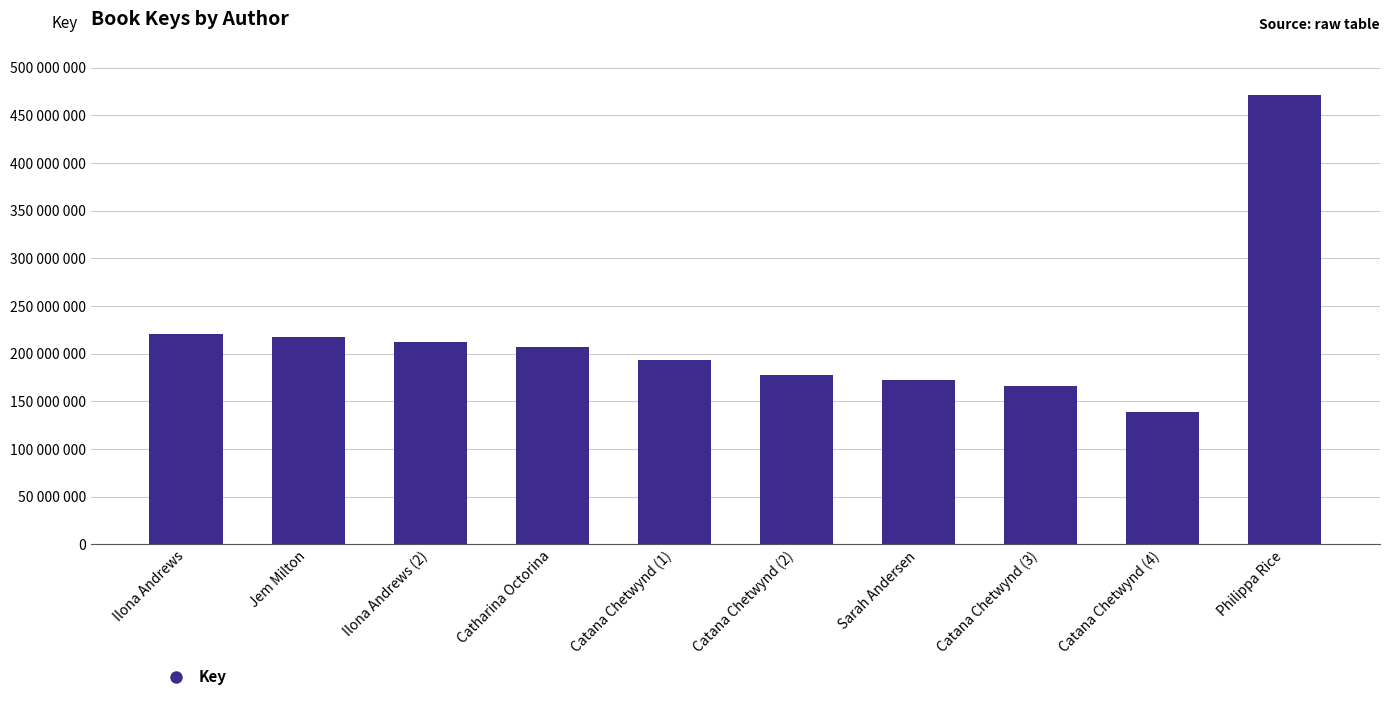

Reading right to left, extract all data points from this chart.

470877663	139276868	165940646	172335671	177714351	193695387	206602542	212465275	217329612	221202150